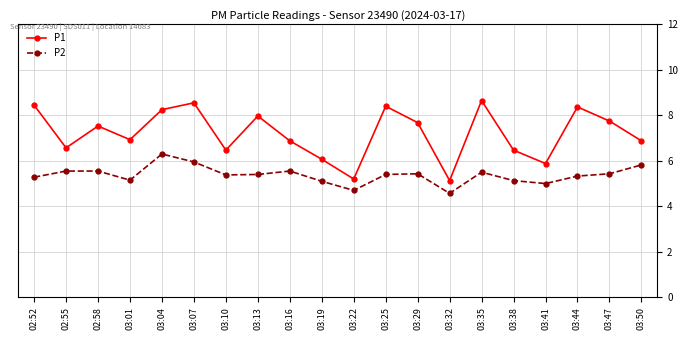

True or false: P2 and P1 cross at least once.

False